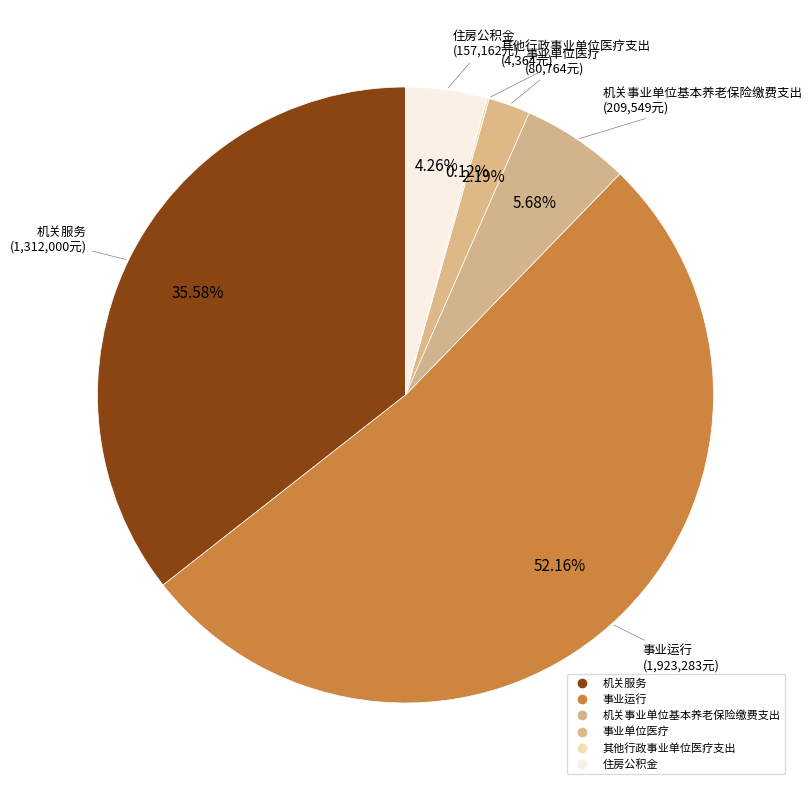

Does 事业运行 account for over 50% of the chart?

Yes